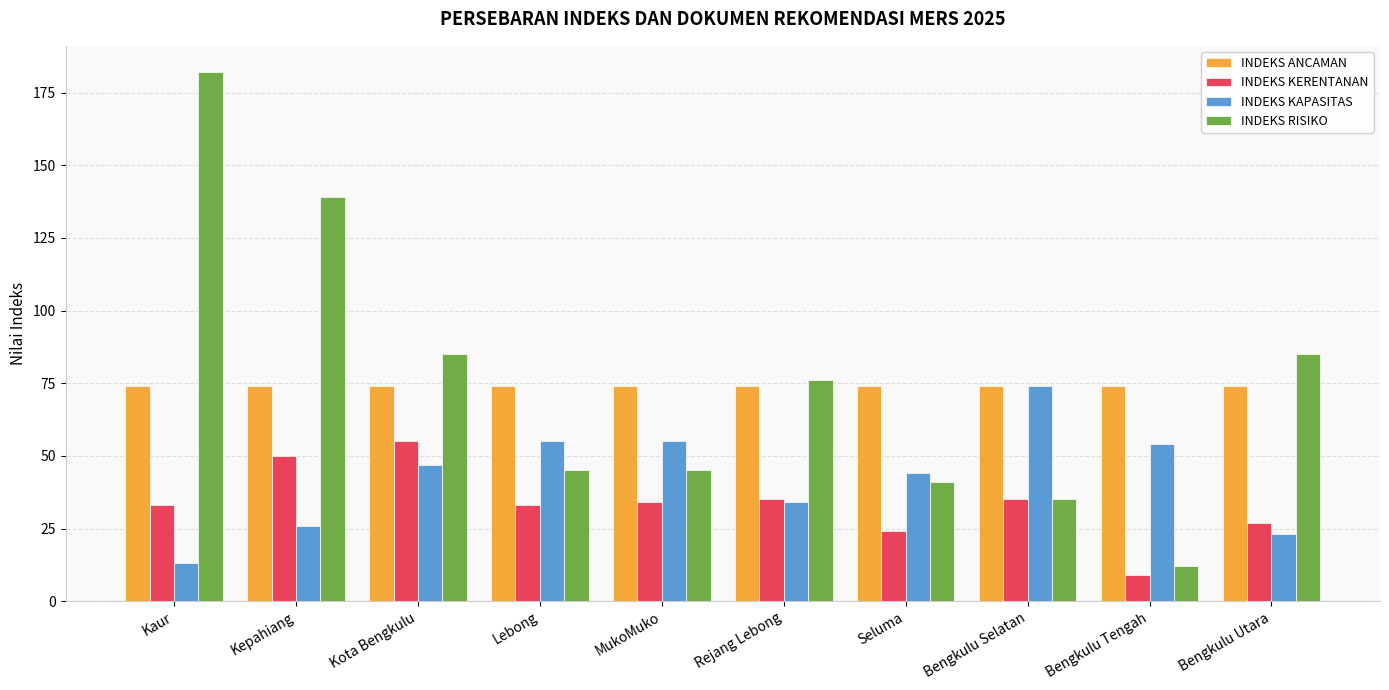

How many bars are there in total?

40